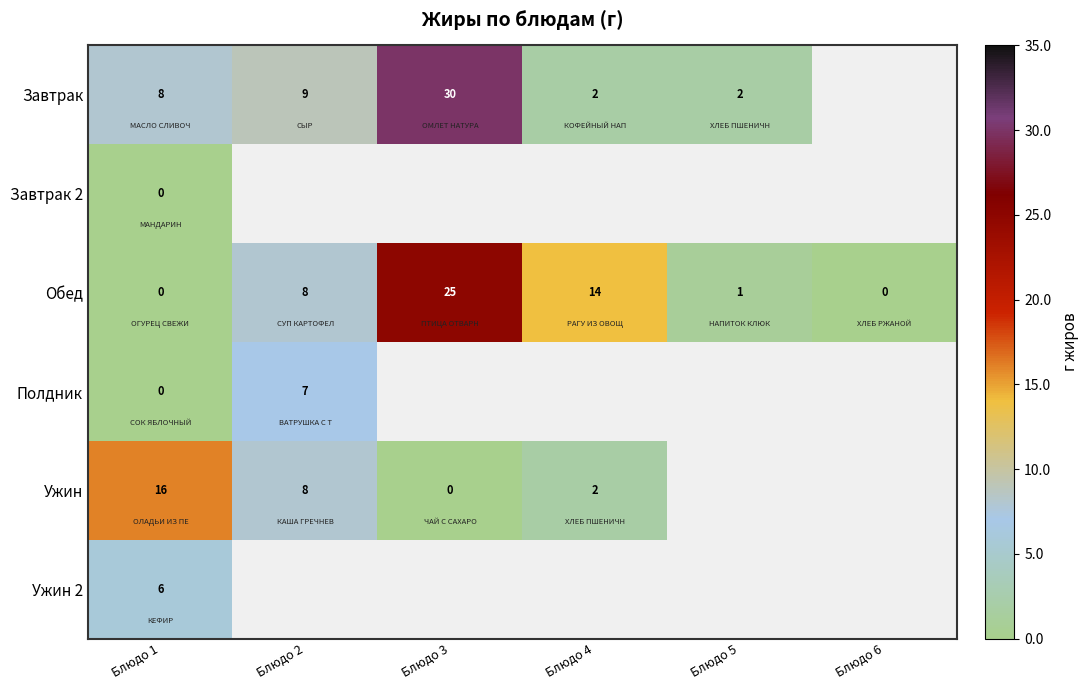

What is the sum of the Обед values at Блюдо 5 and Блюдо 2?

9